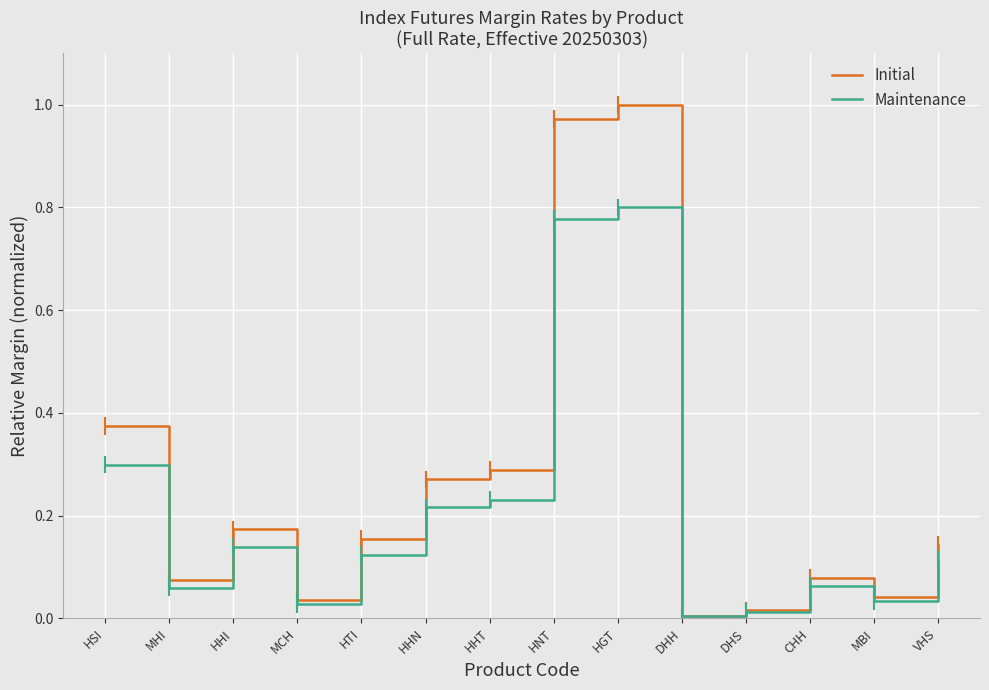

At which category is the sum across all series the highest?

HGT